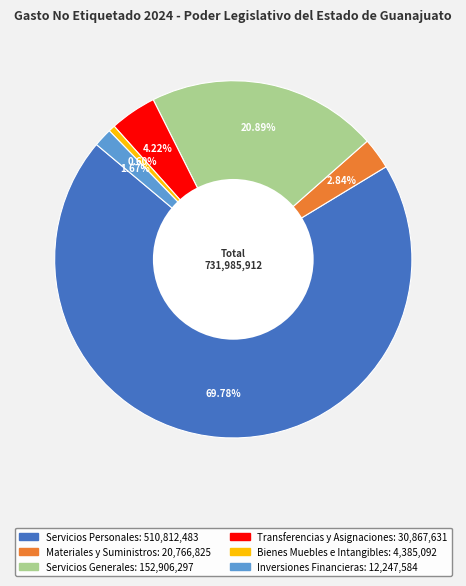

What is the majority slice?

Servicios Personales